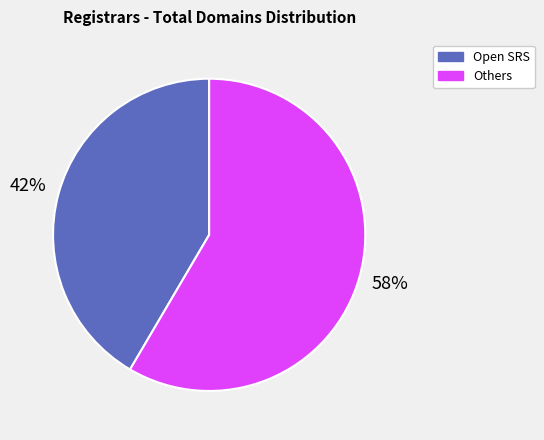

Is there a majority slice in this chart?

Yes